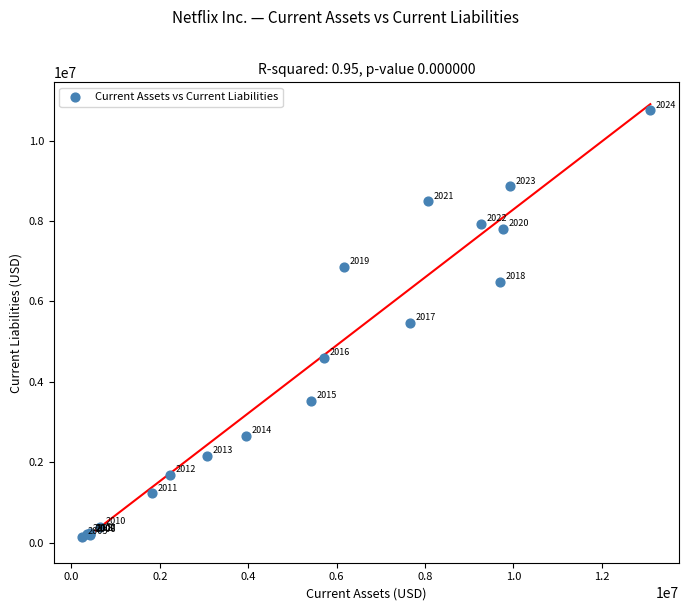

What Y value in the scatter plot is closest to 5446493?

5466312